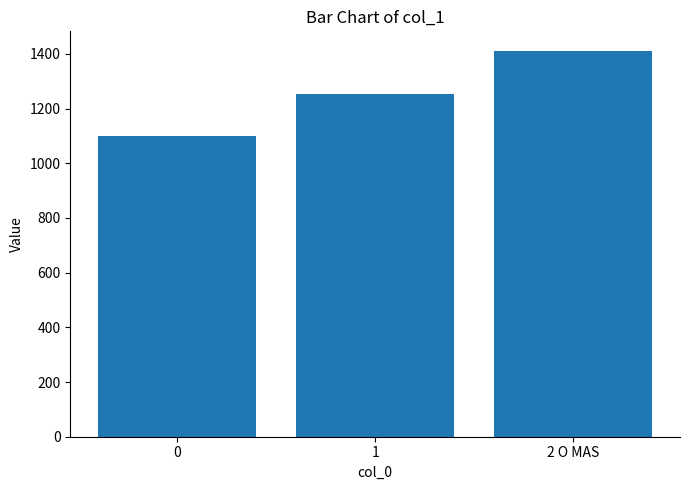

At which label is the value closest to 1254?

1